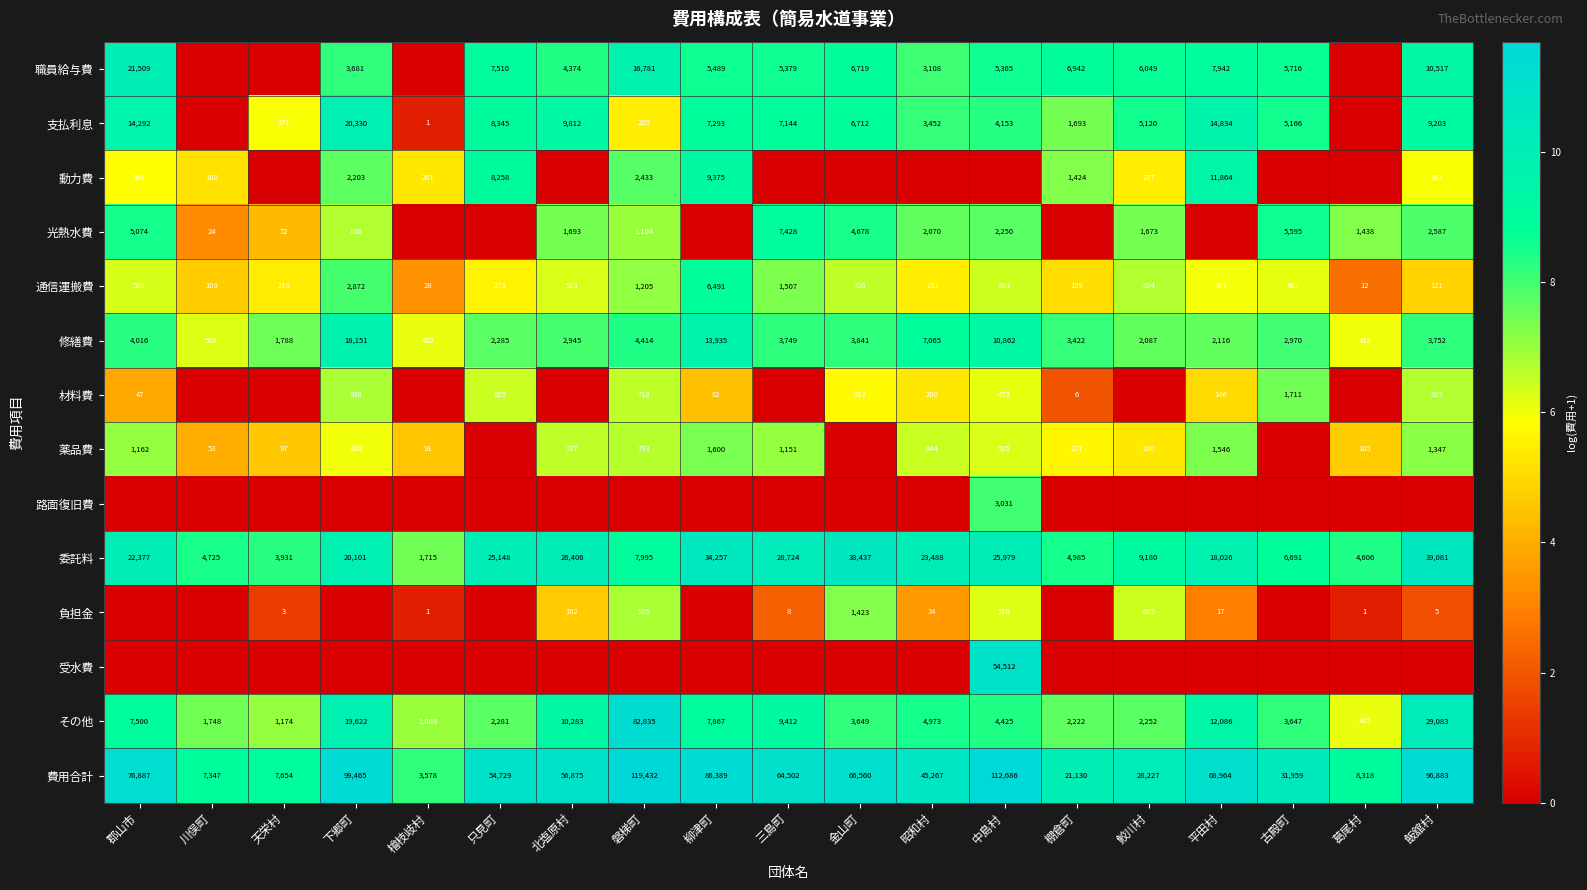

What is the highest value of the 委託料 series?

39081